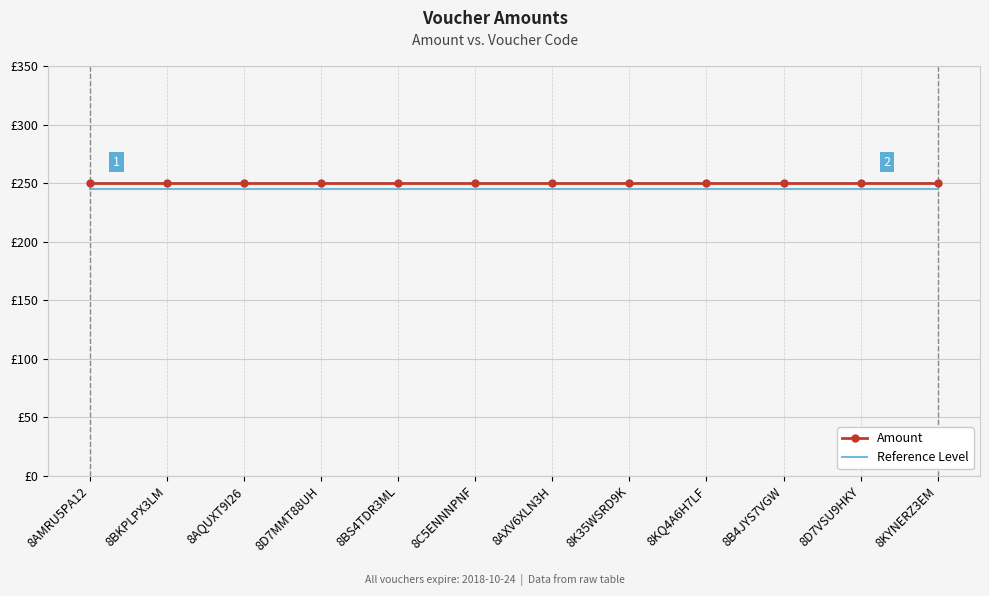

What is the maximum value for Reference Level?

245